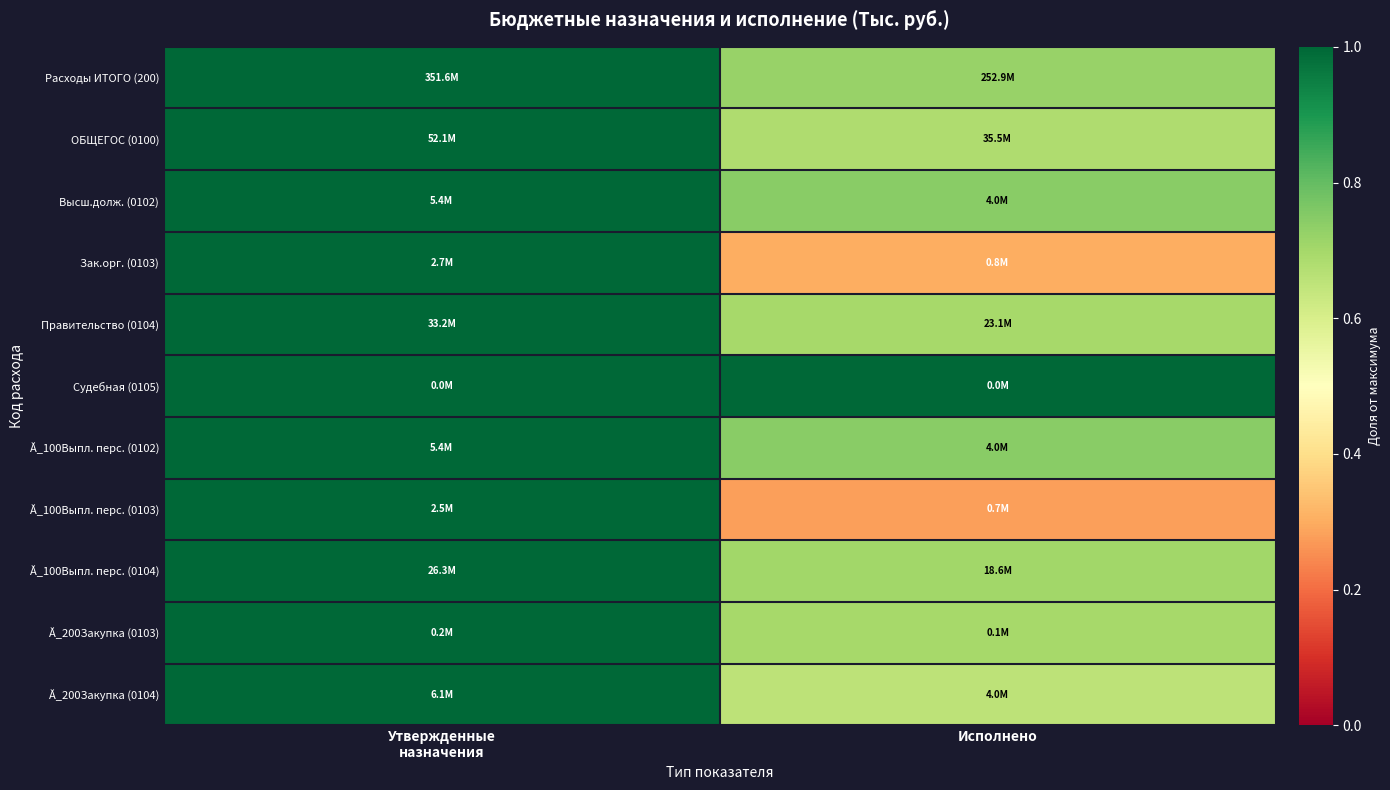

How many distinct data groups are displayed?

11